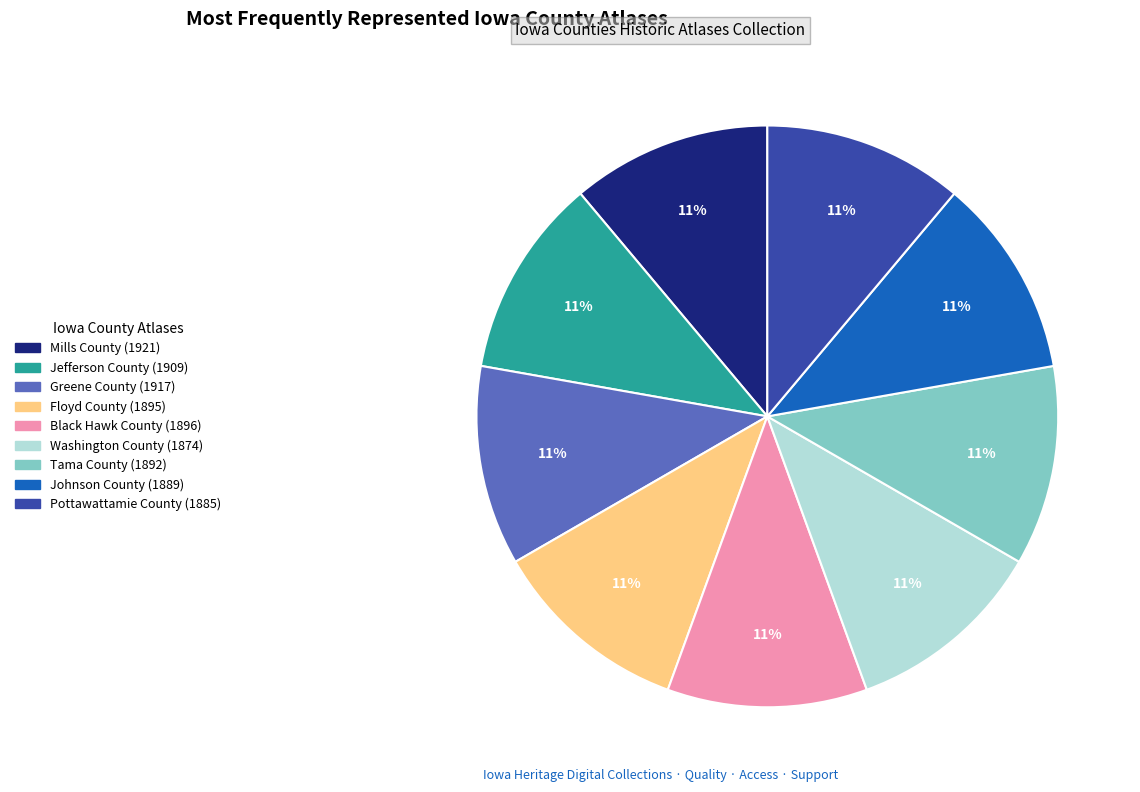

Does any single category account for the majority?

No